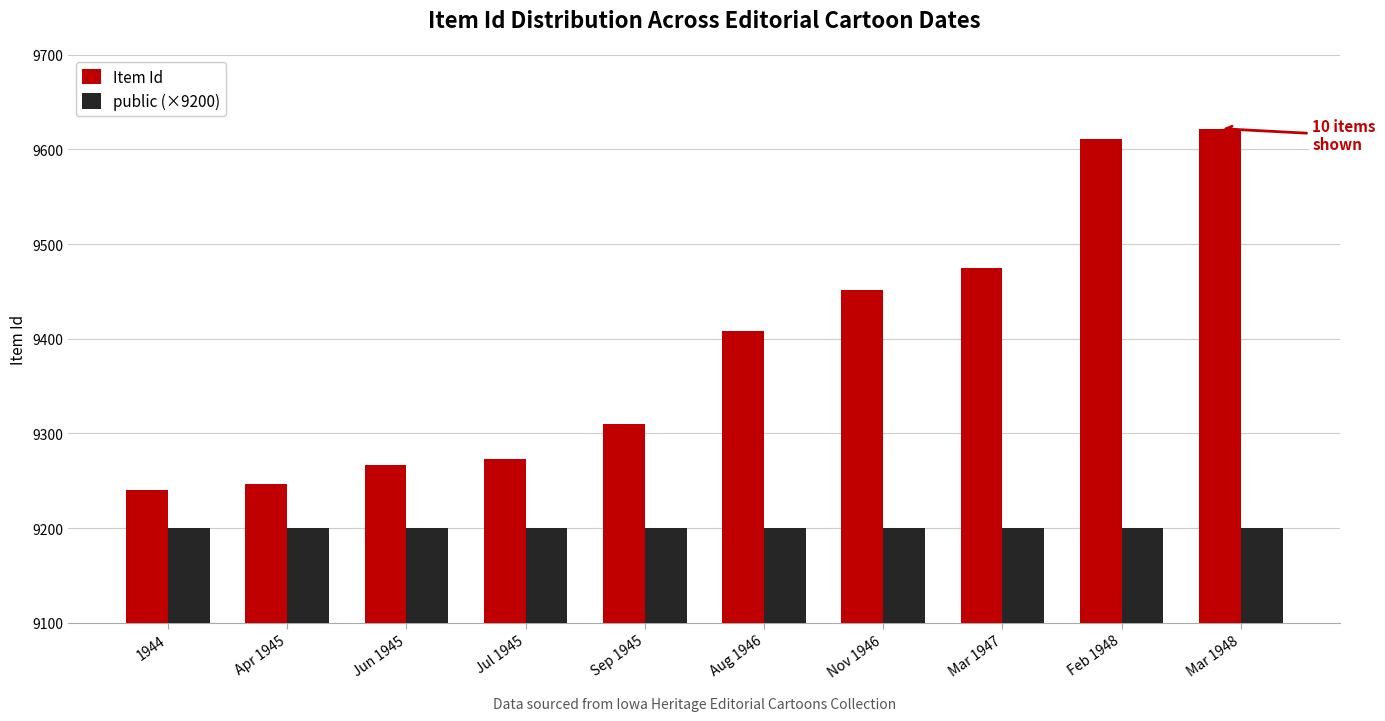

Reading left to right, transcribe all the data shown in this chart.

Item Id: 1944=9240	Apr 1945=9247	Jun 1945=9267	Jul 1945=9273	Sep 1945=9310	Aug 1946=9408	Nov 1946=9451	Mar 1947=9475	Feb 1948=9611	Mar 1948=9622
public (×9200): 1944=9200	Apr 1945=9200	Jun 1945=9200	Jul 1945=9200	Sep 1945=9200	Aug 1946=9200	Nov 1946=9200	Mar 1947=9200	Feb 1948=9200	Mar 1948=9200